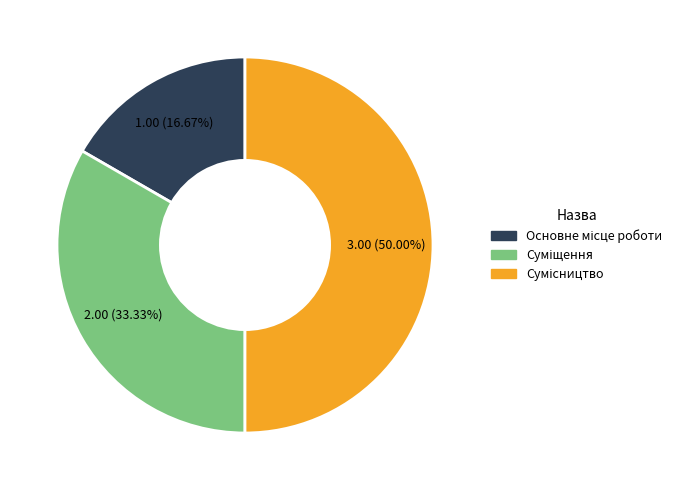

To the nearest percent, what is the difference between the largest and smallest slice percentages?

33%